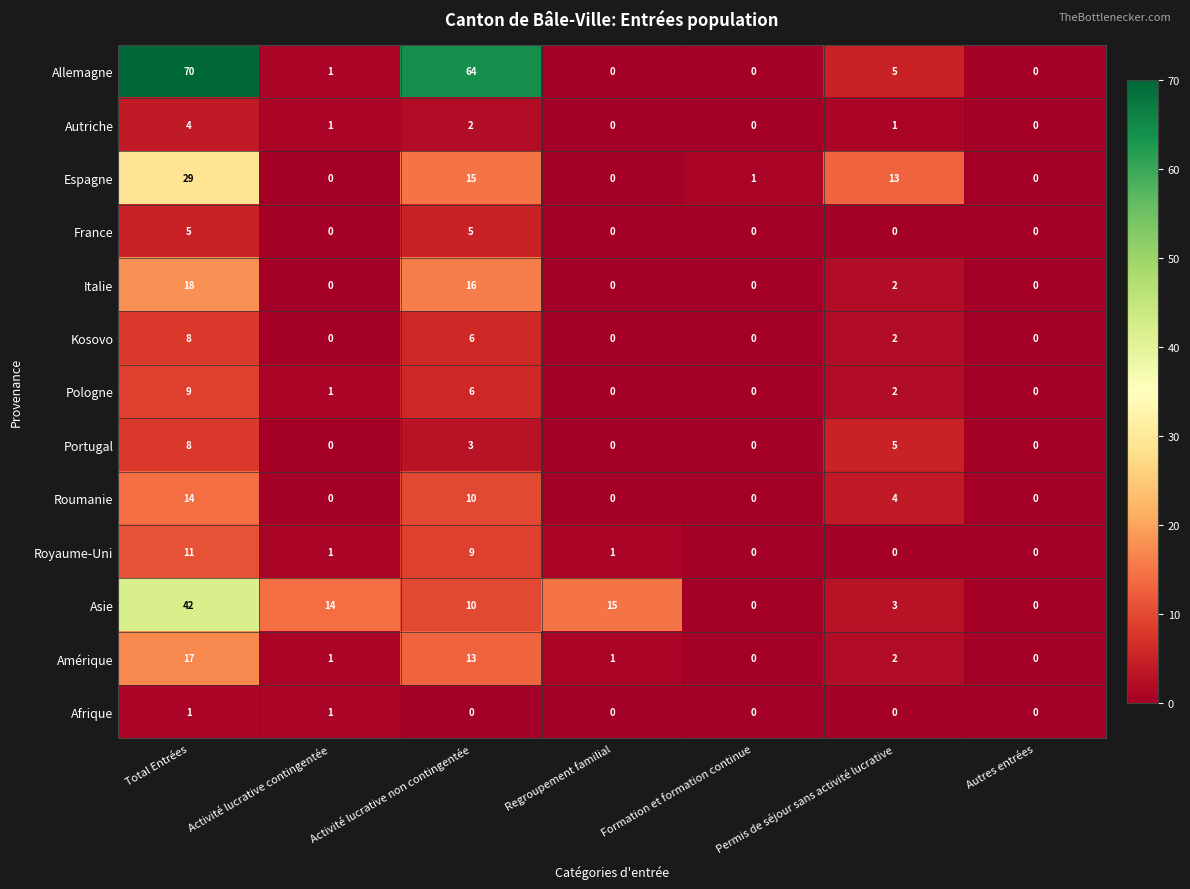

At how many categories does at least one series exceed 56?

2